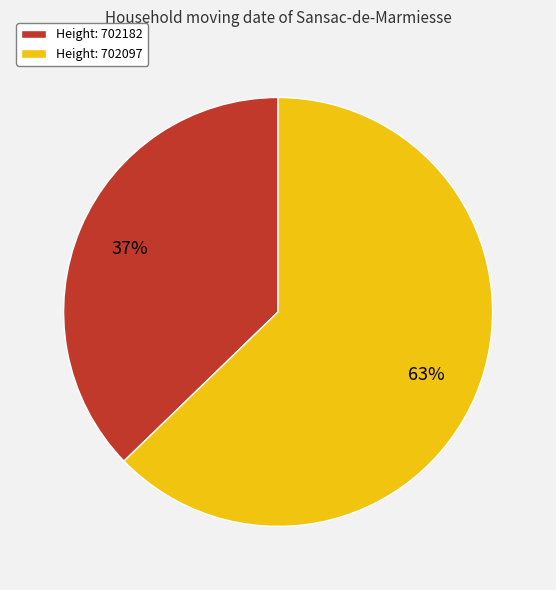

Which category accounts for the majority?

Height: 702097